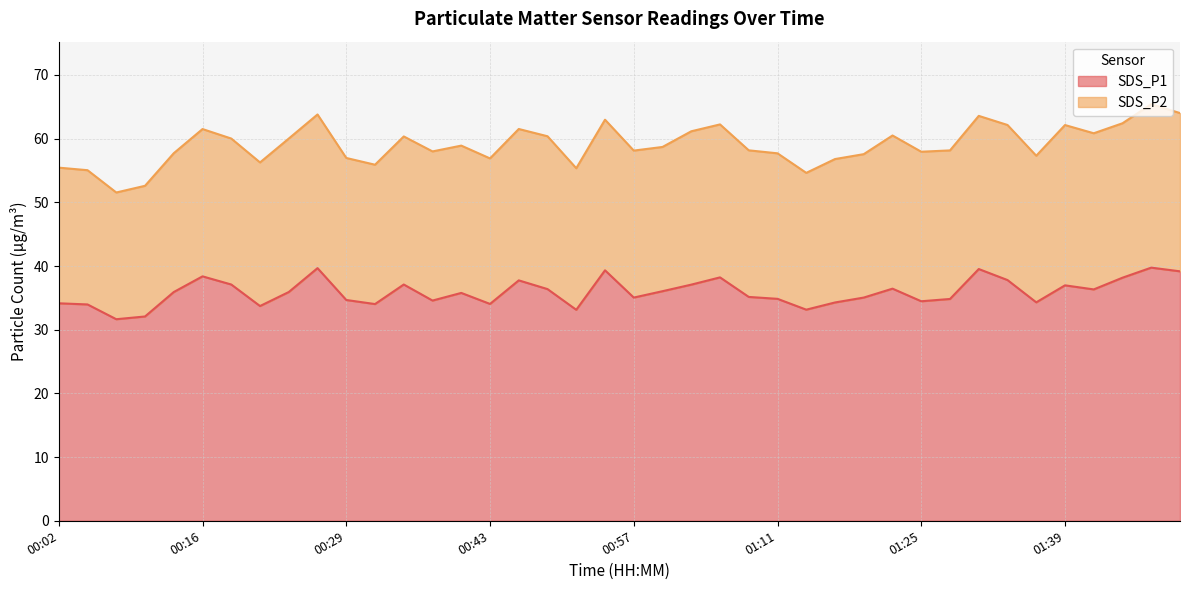

The chart shows a value of 35.1 at 01:08. True or false?

True